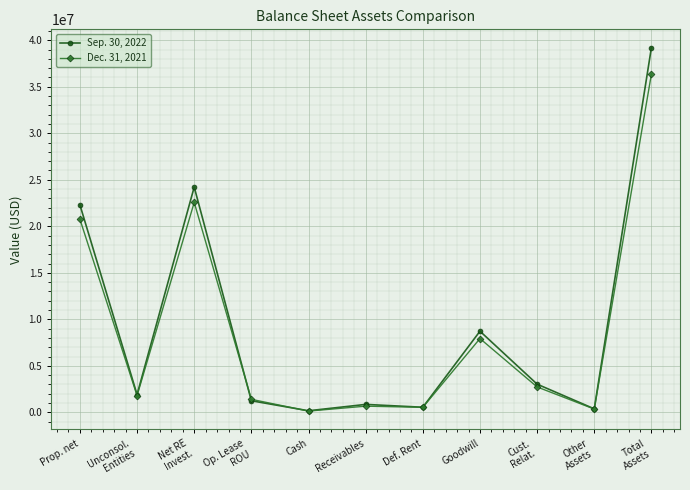

What are all the series names shown in the legend?

Sep. 30, 2022, Dec. 31, 2021